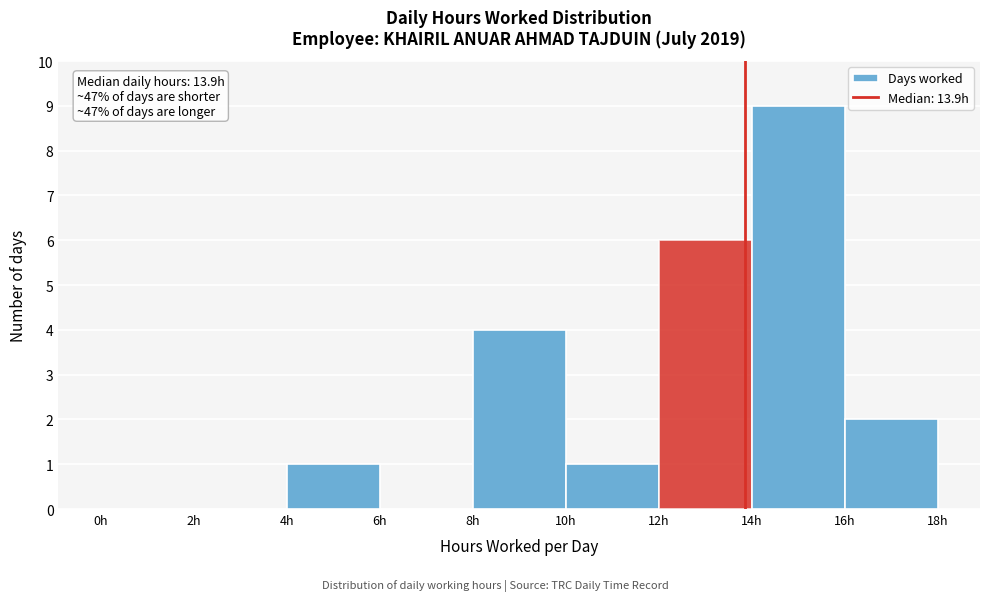

Which range on the x-axis has the tallest bar?

14 to 16